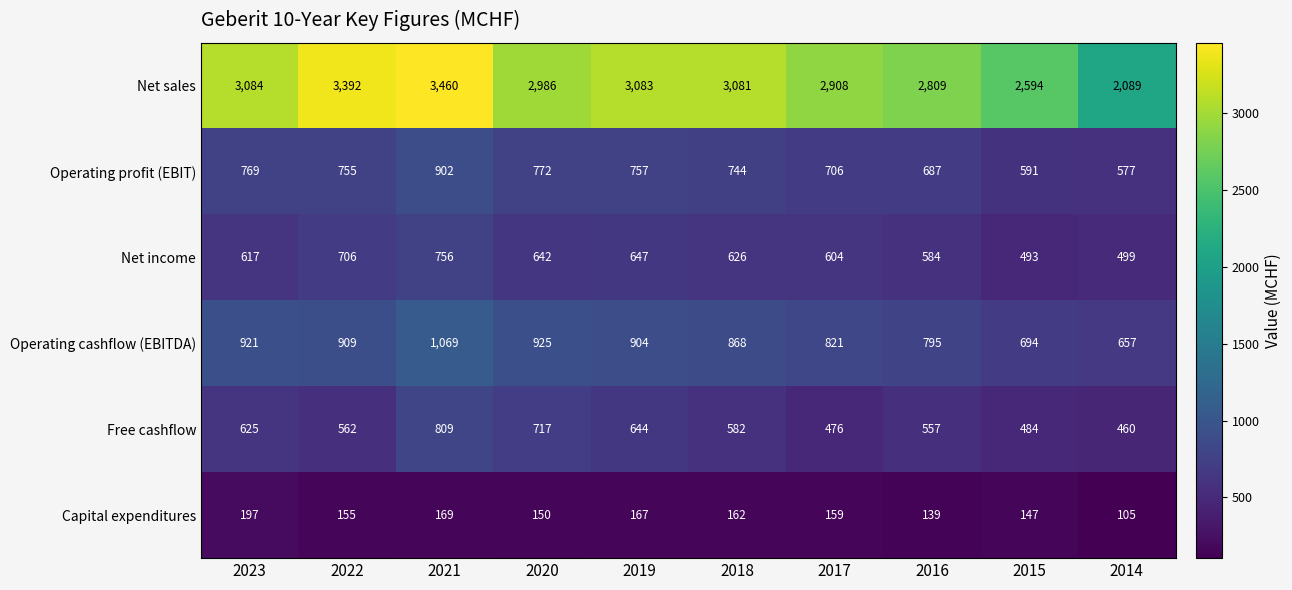

What is the spread (max minus min) of values at 2015?

2447